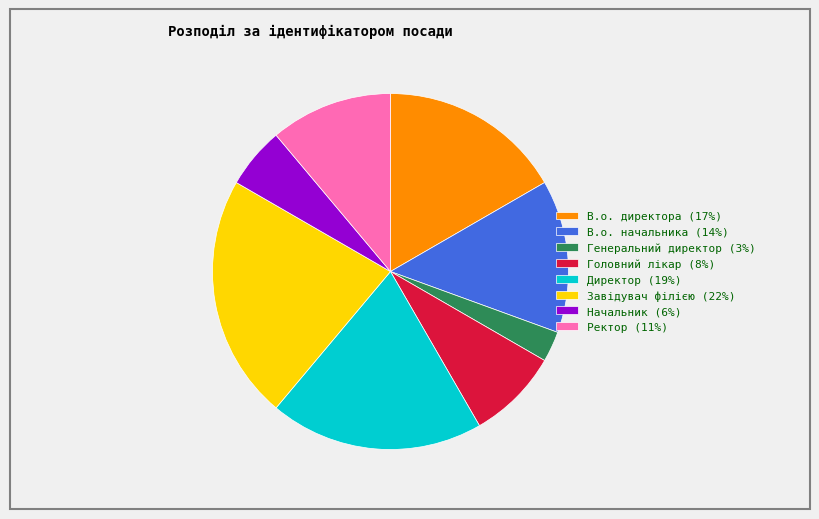

How many segments does this pie chart have?

8